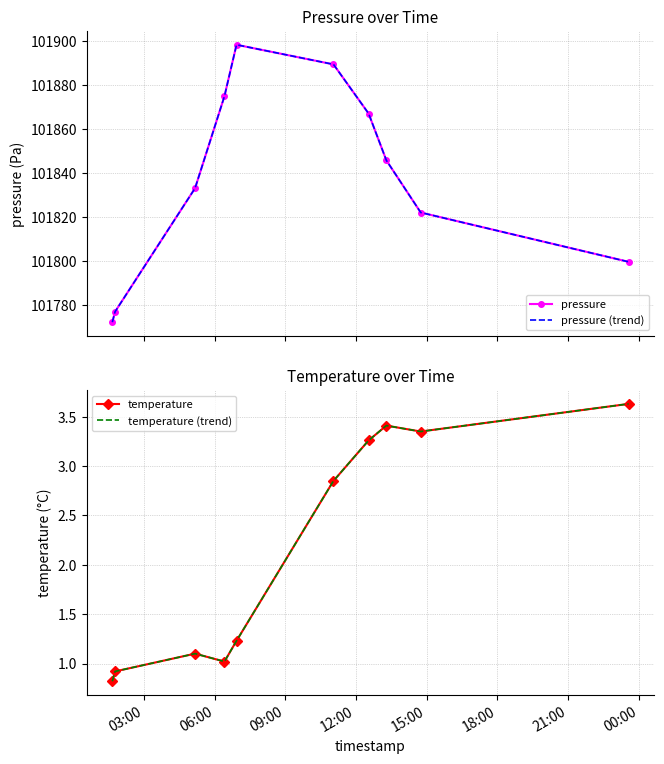

What is the difference between the maximum and minimum values in the temperature series?

2.8